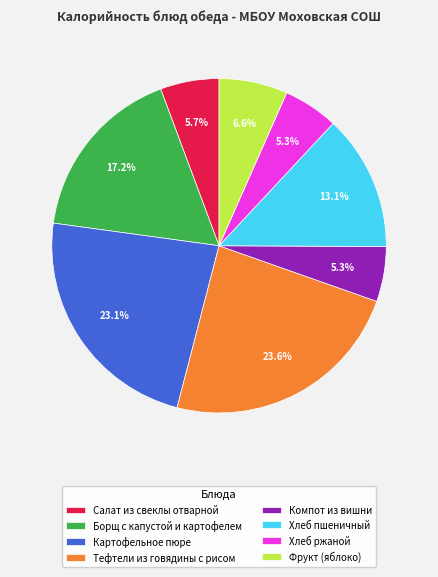

True or false: Салат из свеклы отварной accounts for 18% of the total.

False